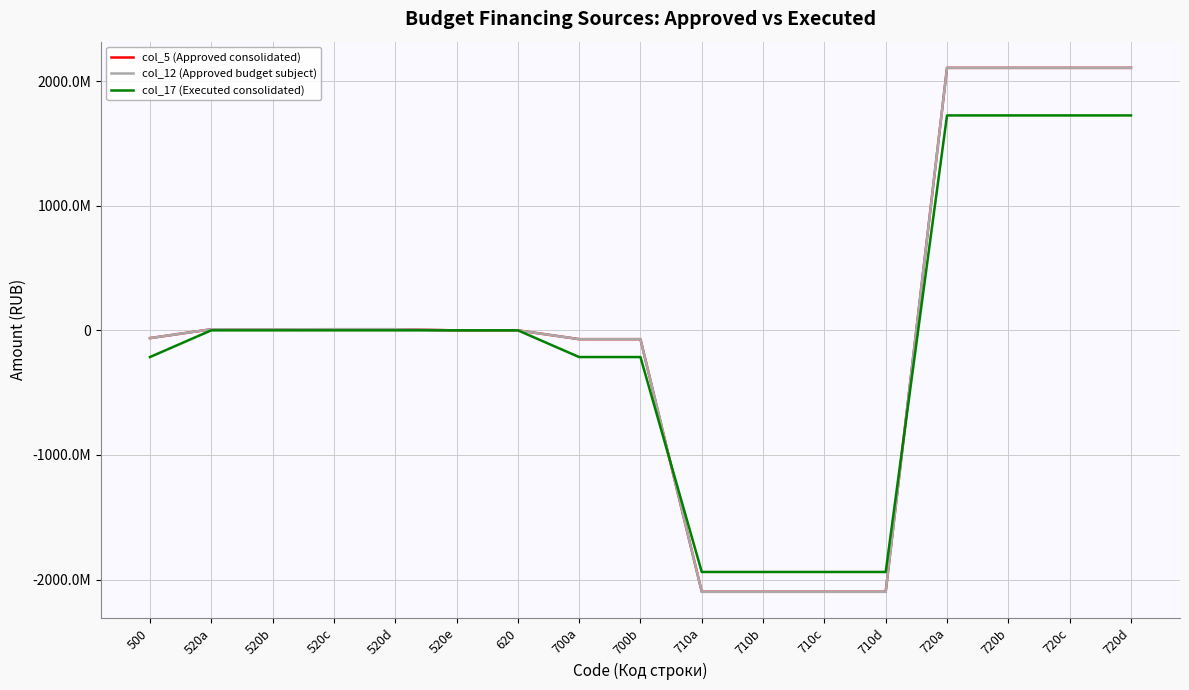

Does the chart have visible grid lines?

Yes